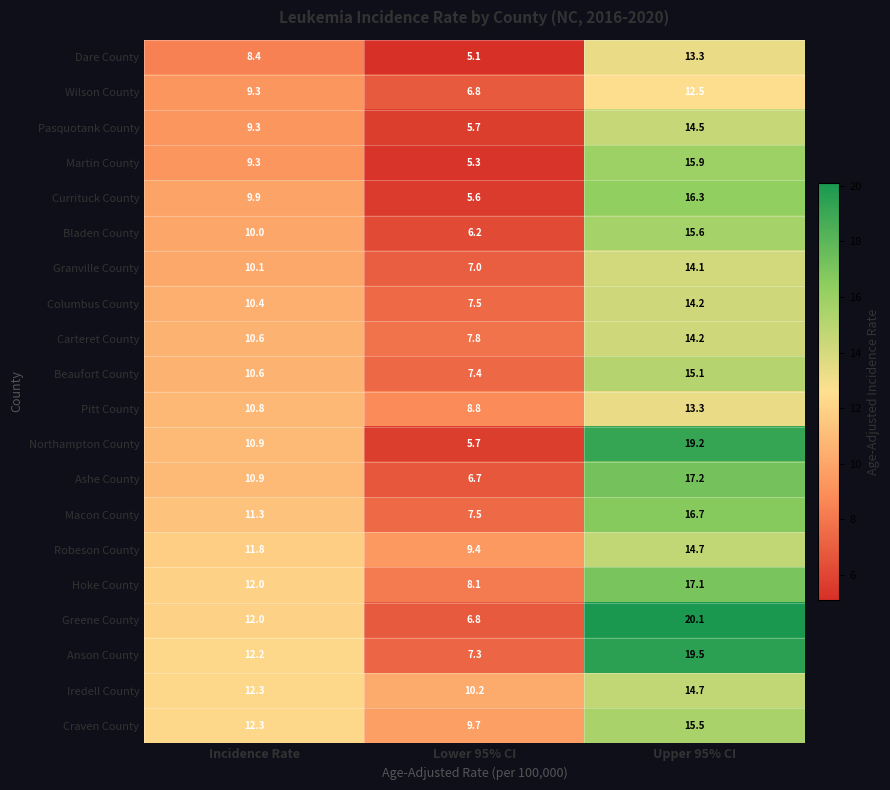

At how many categories does at least one series exceed 7?

3